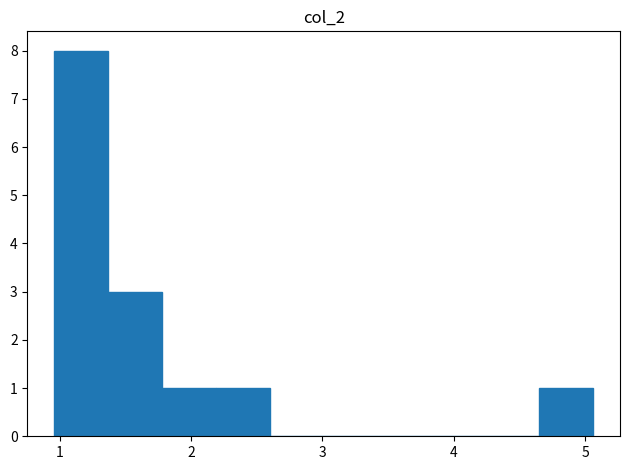

What is the height of the bar covering 2.19 to 2.60 on the x-axis? Neither the bar edges nor the heights are printed on the chart, so give them approximately, as read against the axes.

1